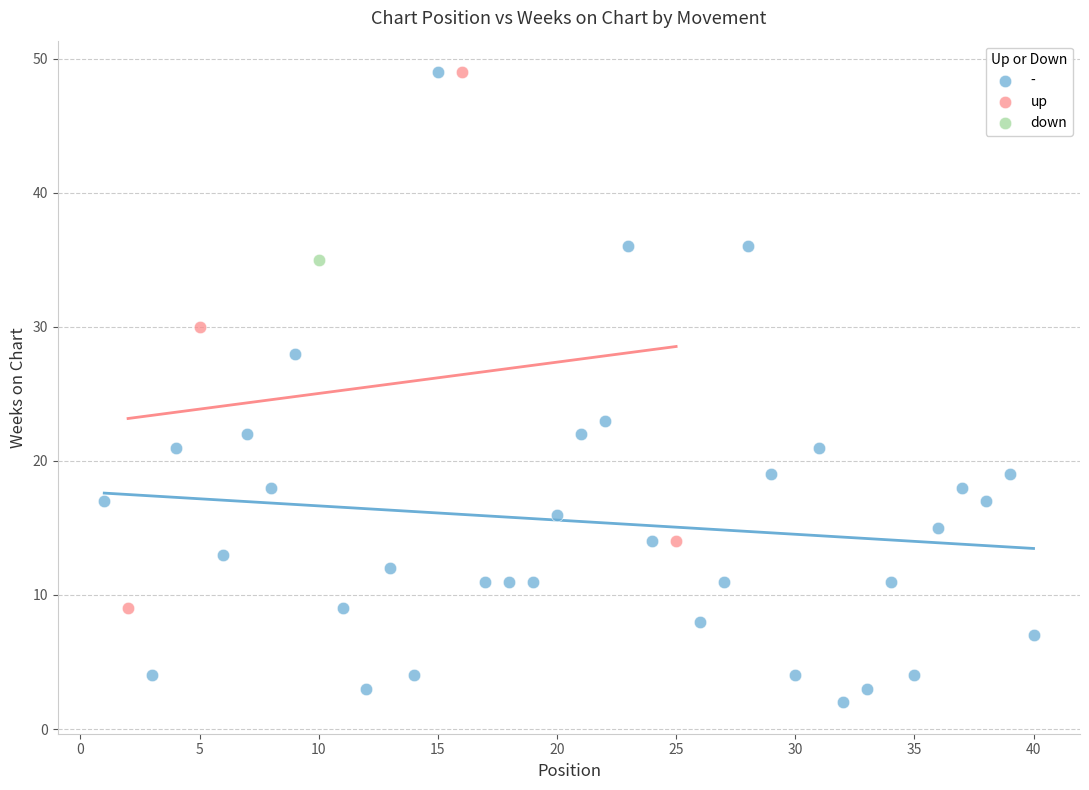

What are all the series names shown in the legend?

-, up, down